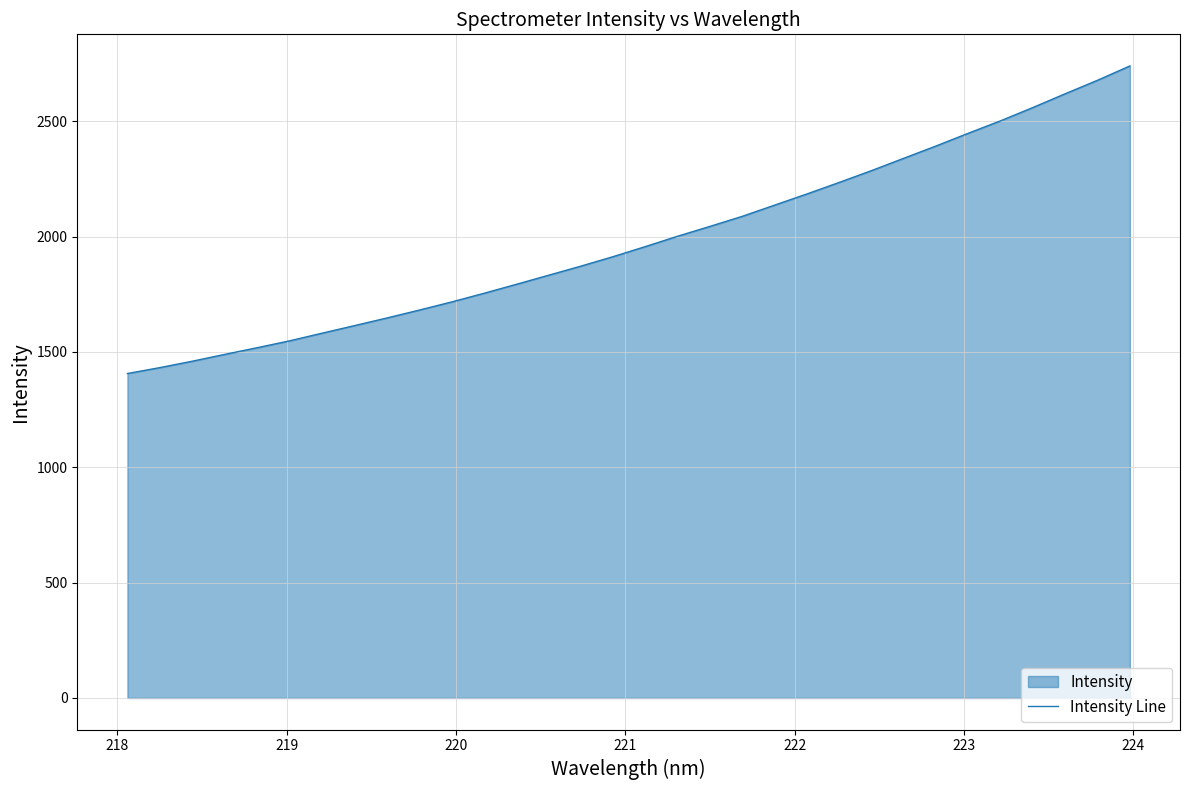

Reading left to right, list all the values displayed in this chart.

1406.3	1431.8	1459.5	1489.0	1517.9	1547.6	1580.7	1613.4	1646.4	1680.7	1715.9	1753.4	1792.2	1831.7	1871.2	1912.5	1956.2	2001.2	2043.8	2087.4	2136.0	2184.4	2234.4	2285.7	2339.2	2392.5	2447.9	2501.8	2559.4	2619.0	2677.5	2739.5